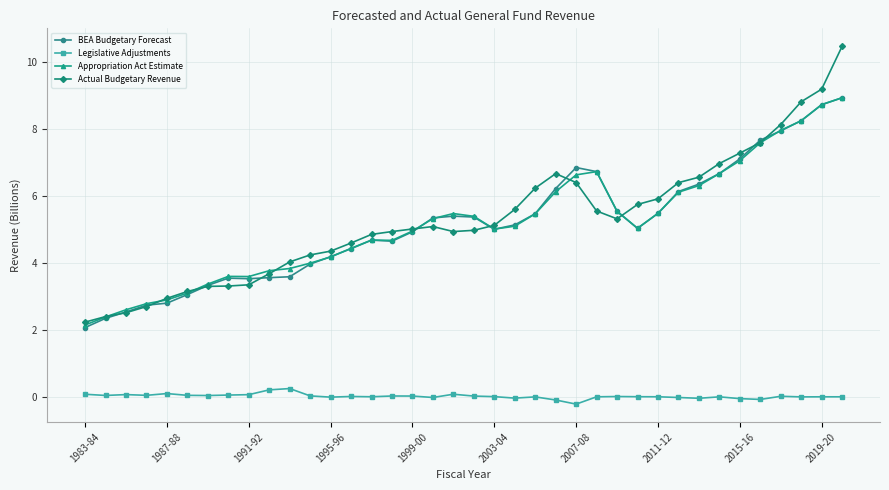

What is the maximum value for Legislative Adjustments?

0.2